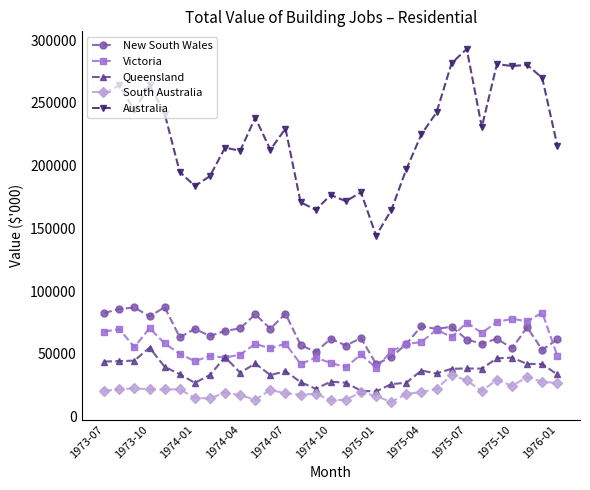

Which series has the largest range (max minus min)?

Australia